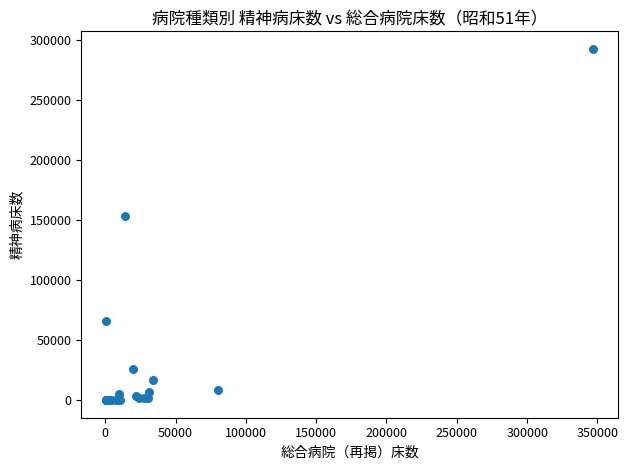

What Y value in the scatter plot is closest to 146360?

153093